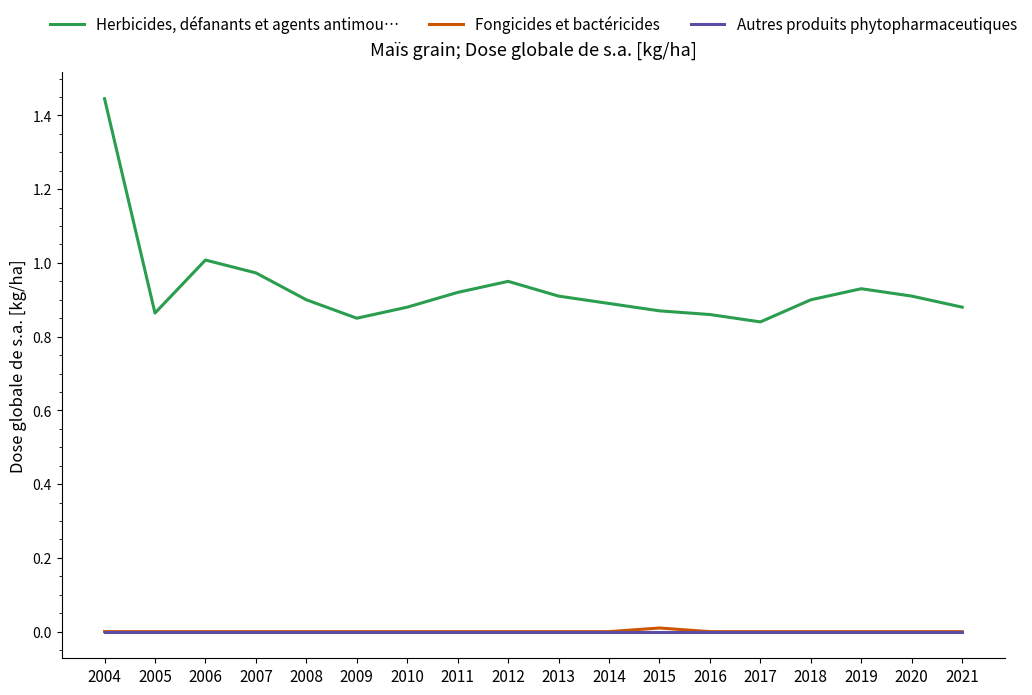

True or false: Herbicides, défanants et agents antimou… and Autres produits phytopharmaceutiques cross at least once.

False